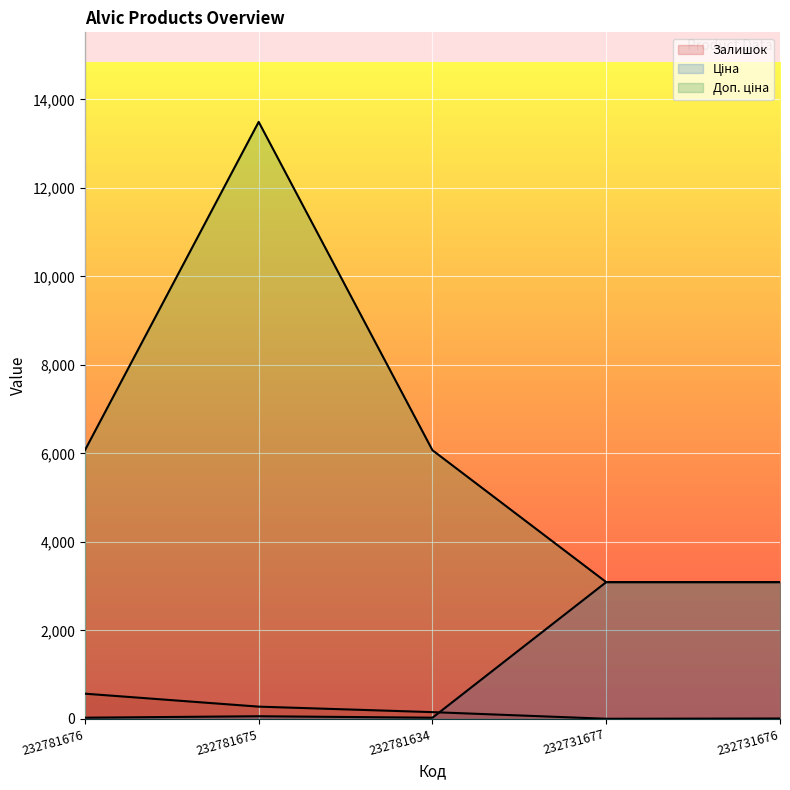

True or false: Ціна has a value of 27.0 at 232781634.

True